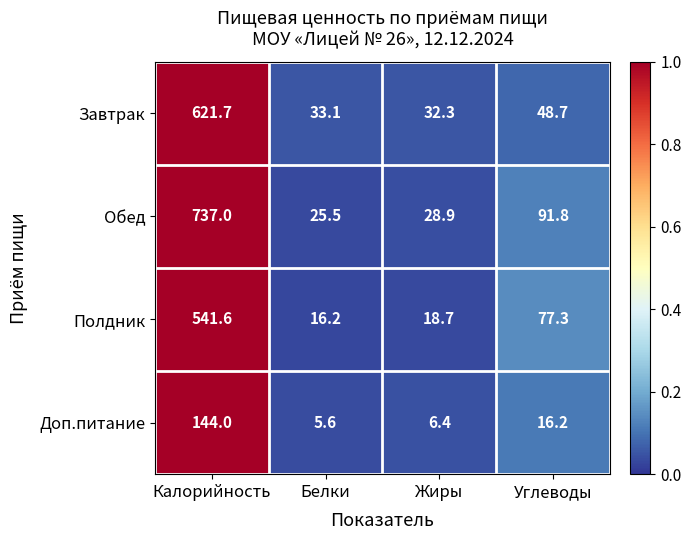

What is the sum of all Полдник values?

653.8